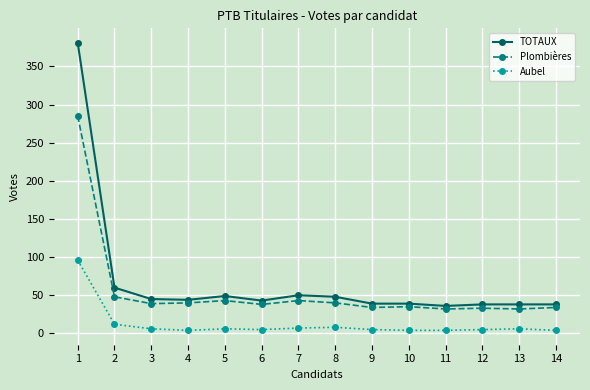

Which series changed the most between 1 and 13?

TOTAUX